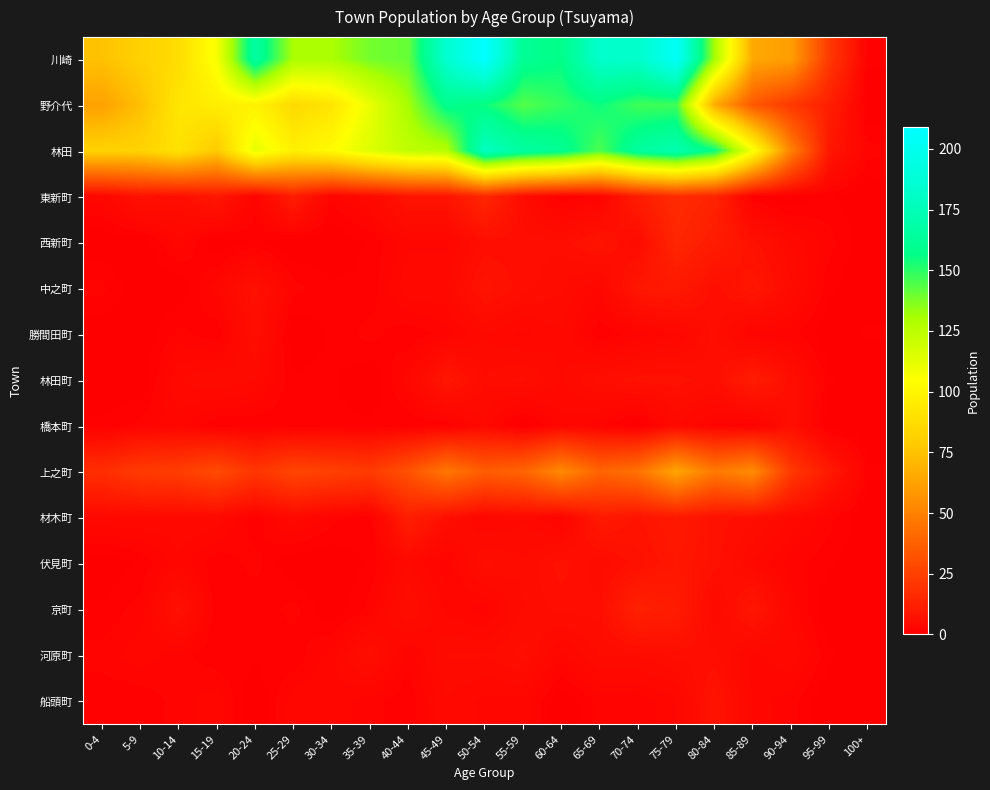

What is the greatest value displayed?

209